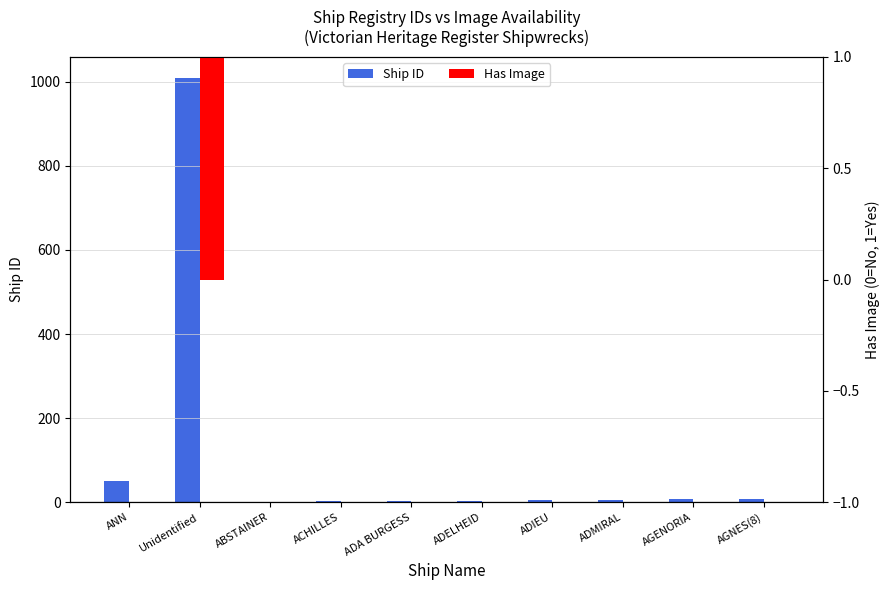

Is the value of Ship ID at ADMIRAL greater than the value of Has Image at AGNES(8)?

Yes